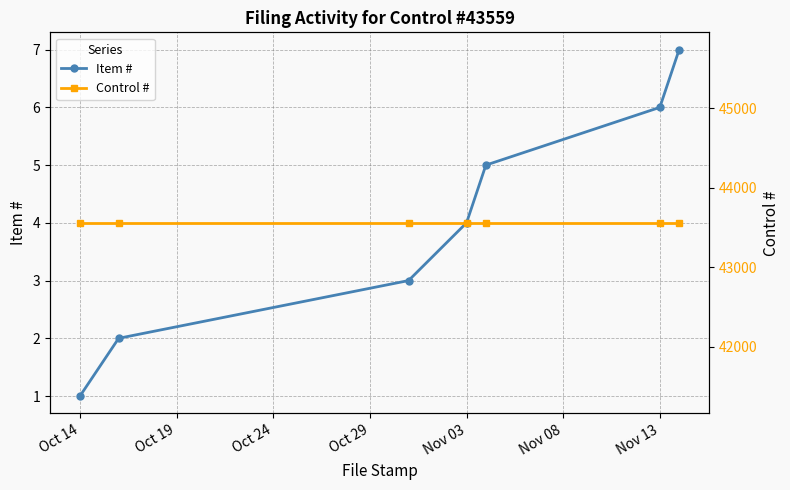

What is the highest value of the Item # series?

7